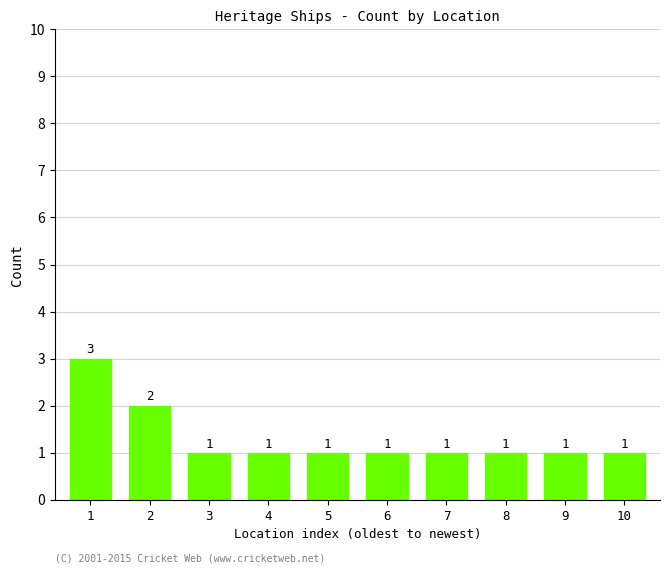

What is the greatest value displayed?

3